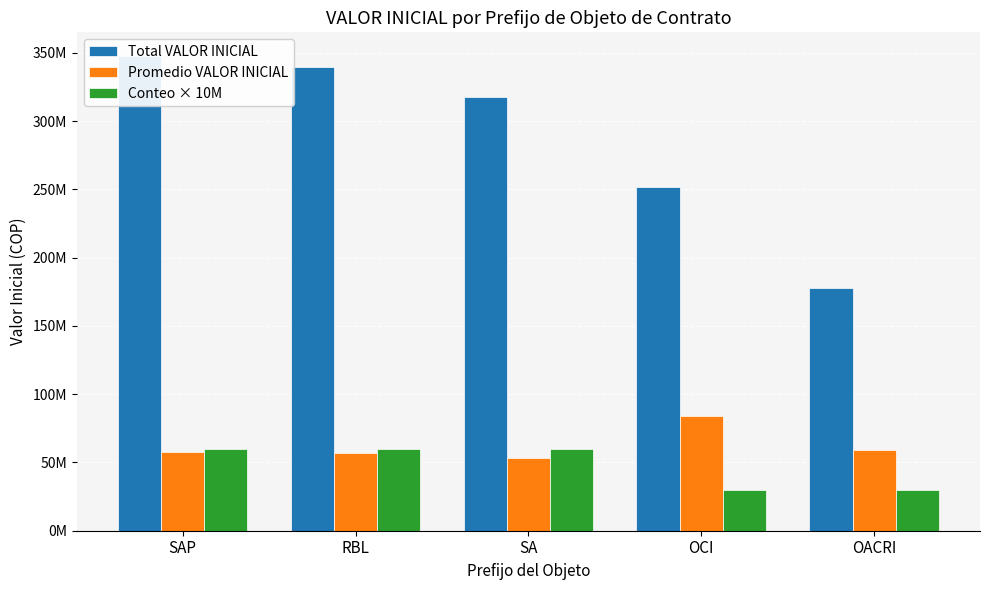

Rank the series at OACRI from lowest to highest value.

Conteo × 10M, Promedio VALOR INICIAL, Total VALOR INICIAL